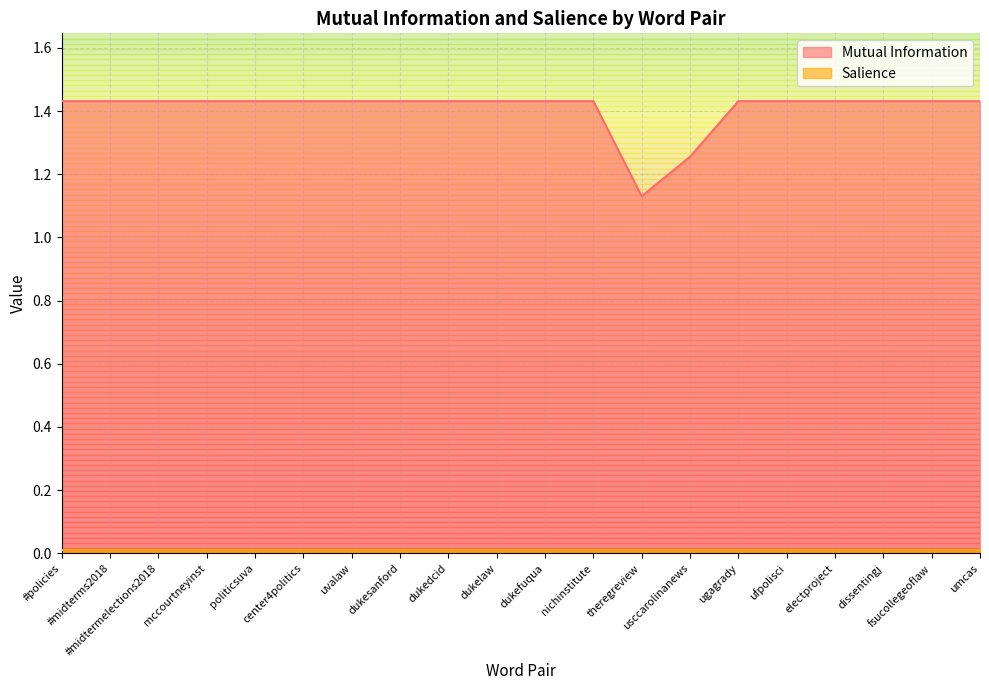

What position from the left is dukesanford?

8